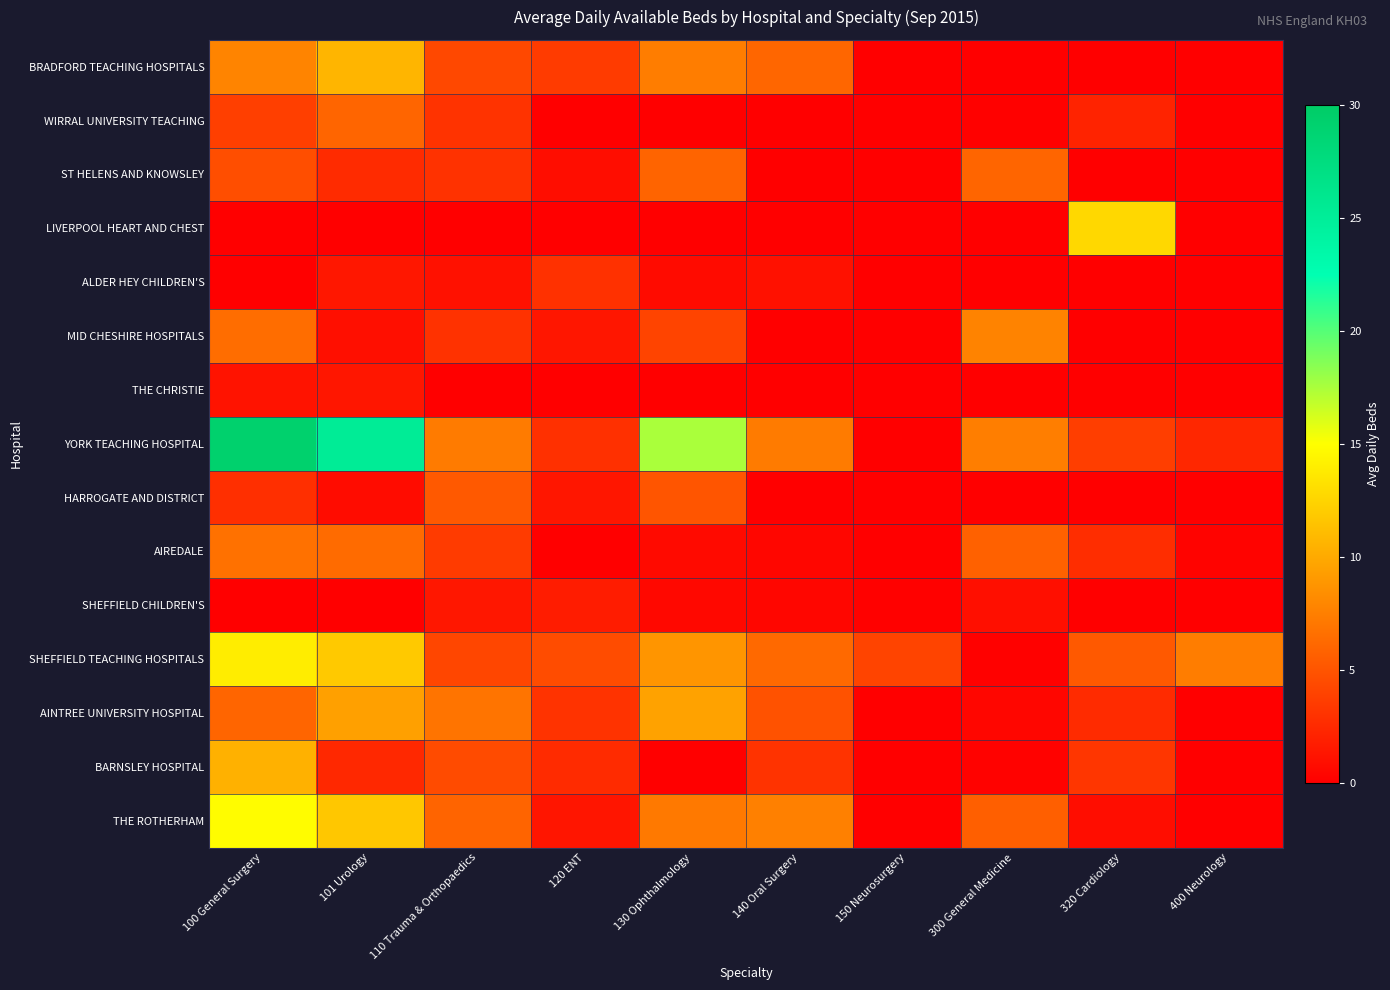

List the series in order of their peak value, highest first.

YORK TEACHING HOSPITAL, THE ROTHERHAM, SHEFFIELD TEACHING HOSPITALS, LIVERPOOL HEART AND CHEST, BRADFORD TEACHING HOSPITALS, BARNSLEY HOSPITAL, AINTREE UNIVERSITY HOSPITAL, MID CHESHIRE HOSPITALS, AIREDALE, WIRRAL UNIVERSITY TEACHING, ST HELENS AND KNOWSLEY, HARROGATE AND DISTRICT, ALDER HEY CHILDREN'S, SHEFFIELD CHILDREN'S, THE CHRISTIE